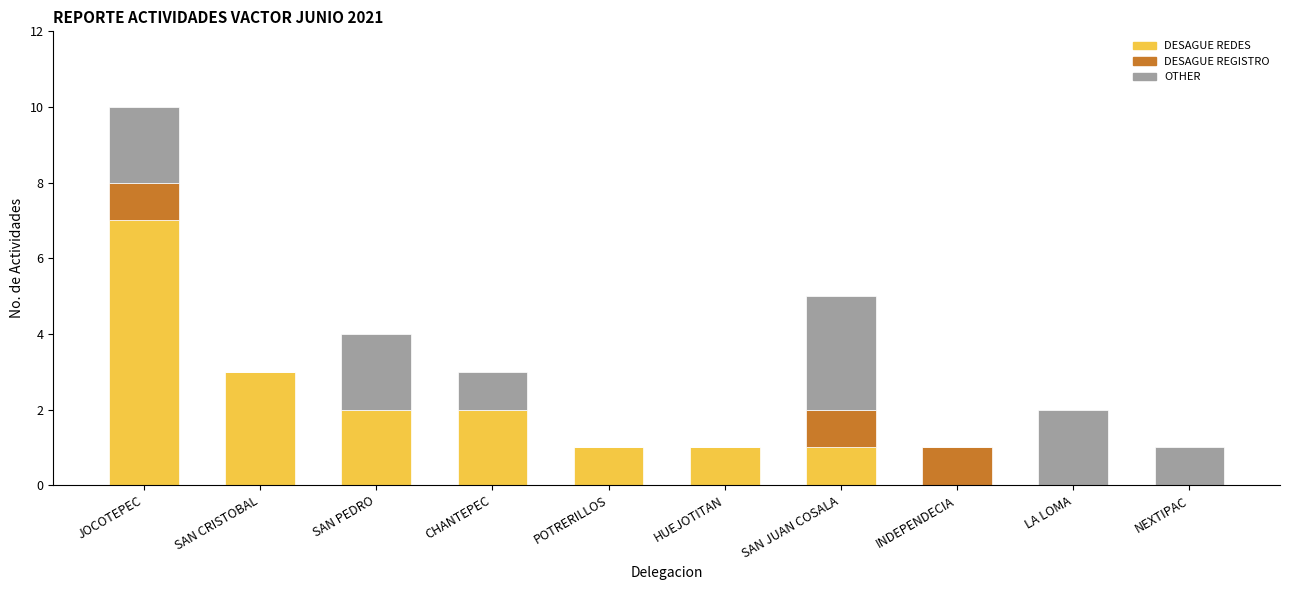

Reading left to right, transcribe the values for DESAGUE REDES.

JOCOTEPEC=7	SAN CRISTOBAL=3	SAN PEDRO=2	CHANTEPEC=2	POTRERILLOS=1	HUEJOTITAN=1	SAN JUAN COSALA=1	INDEPENDECIA=0	LA LOMA=0	NEXTIPAC=0